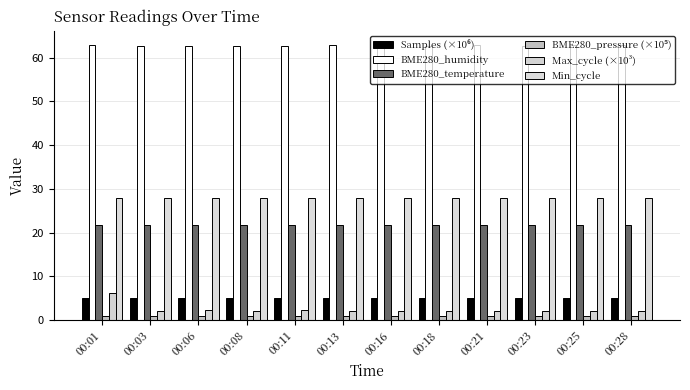

Reading left to right, transcribe all the data shown in this chart.

Samples (×10⁶): 5.0	5.0	5.0	5.0	5.0	5.0	5.0	5.0	5.0	5.0	5.0	5.0
BME280_humidity: 62.8	62.6	62.6	62.6	62.5	62.9	62.6	62.5	62.9	62.7	63.0	62.8
BME280_temperature: 21.8	21.8	21.8	21.8	21.8	21.8	21.8	21.8	21.8	21.8	21.8	21.8
BME280_pressure (×10⁵): 1.0	1.0	1.0	1.0	1.0	1.0	1.0	1.0	1.0	1.0	1.0	1.0
Max_cycle (×10³): 6.2	2.2	2.2	2.2	2.2	2.2	2.2	2.2	2.2	2.2	2.2	2.2
Min_cycle: 28.0	28.0	28.0	28.0	28.0	28.0	28.0	28.0	28.0	28.0	28.0	28.0